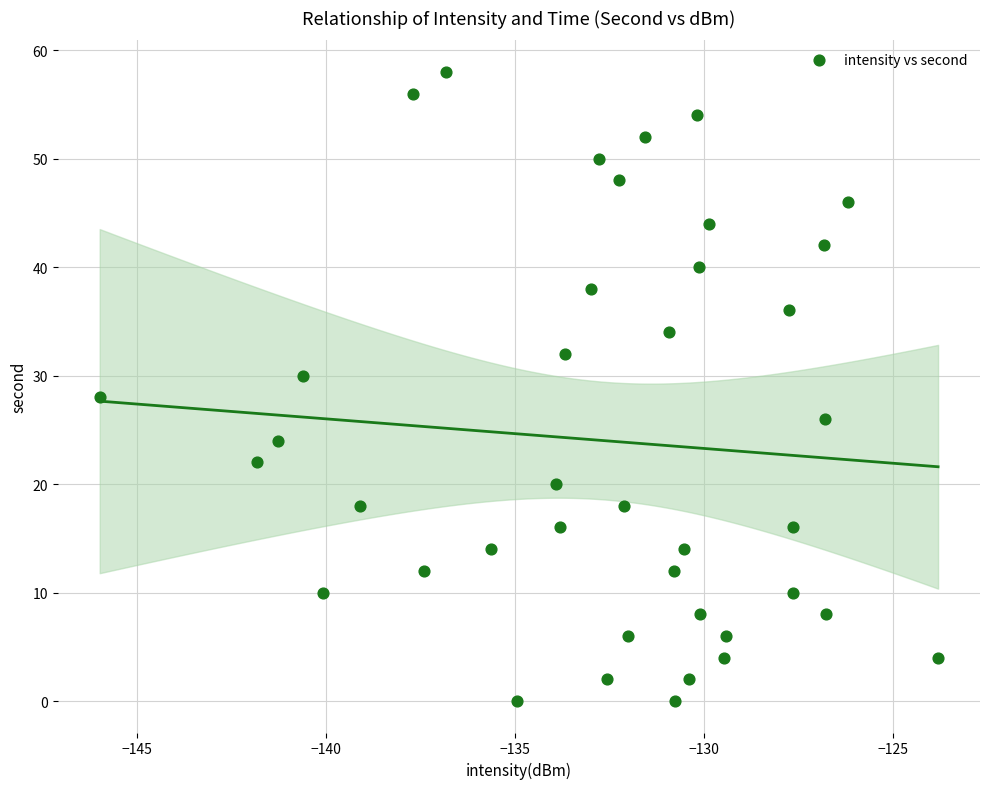

What is the range of Y values (max minus min)?

58